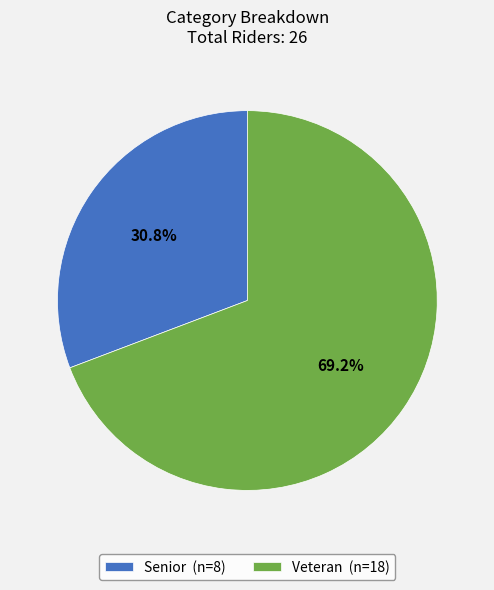

Which slice is the smallest?

Senior